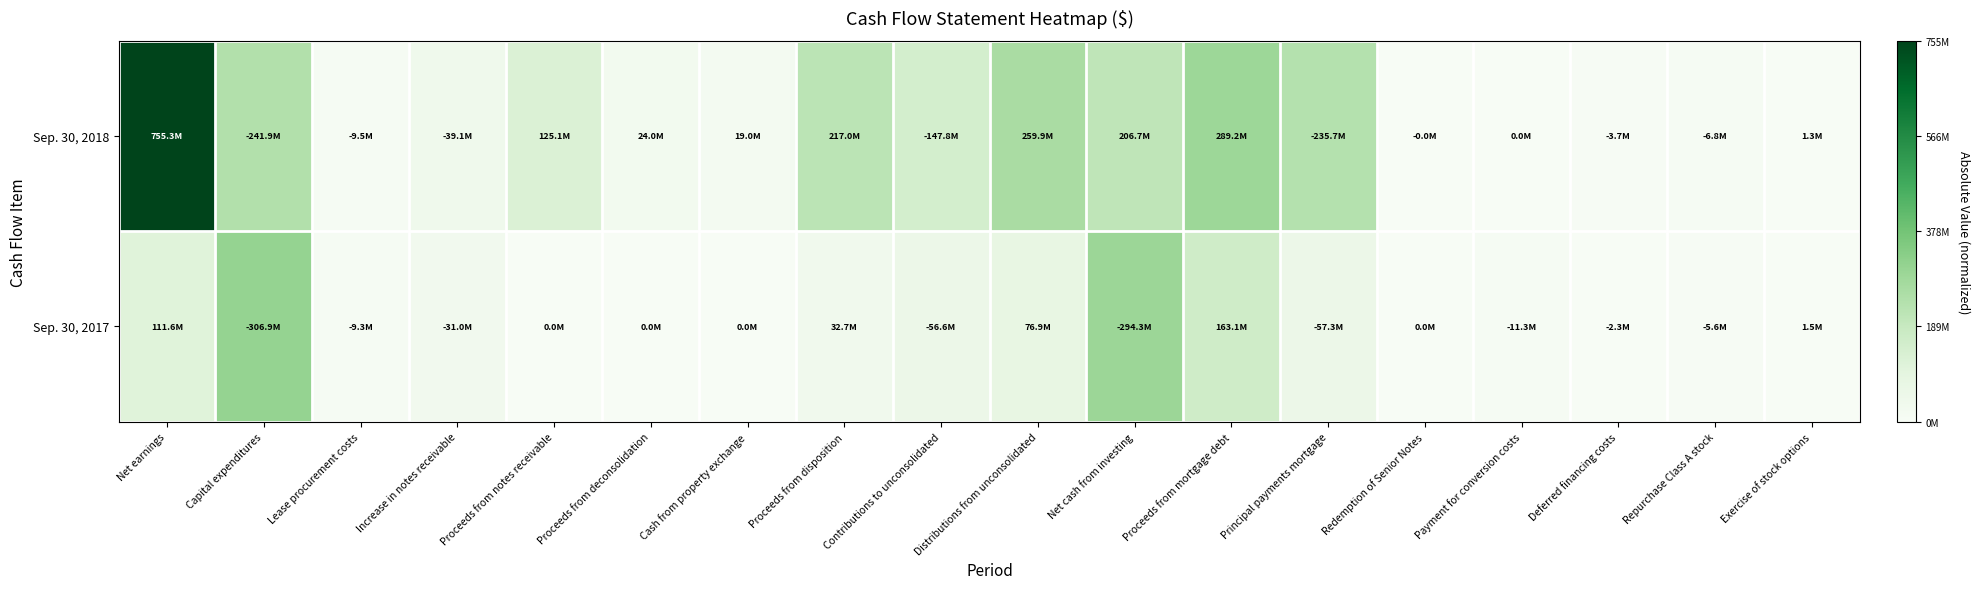

Rank the series at Cash from property exchange from lowest to highest value.

Sep. 30, 2017, Sep. 30, 2018